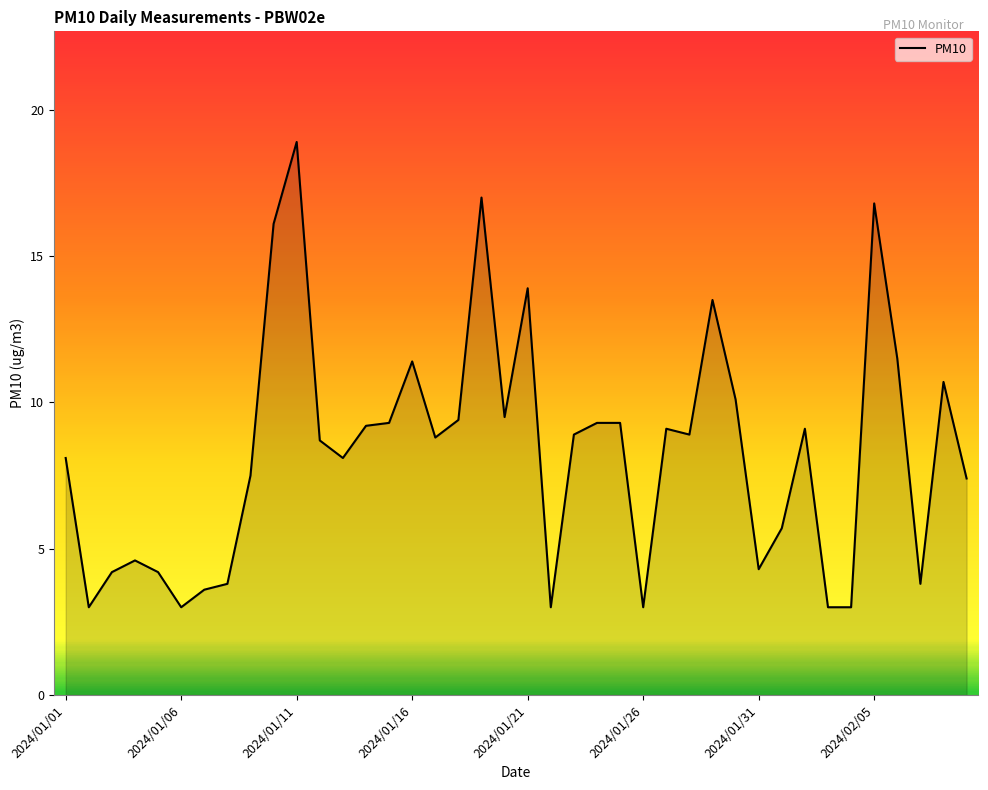

What is the difference between the maximum and minimum values?

15.9